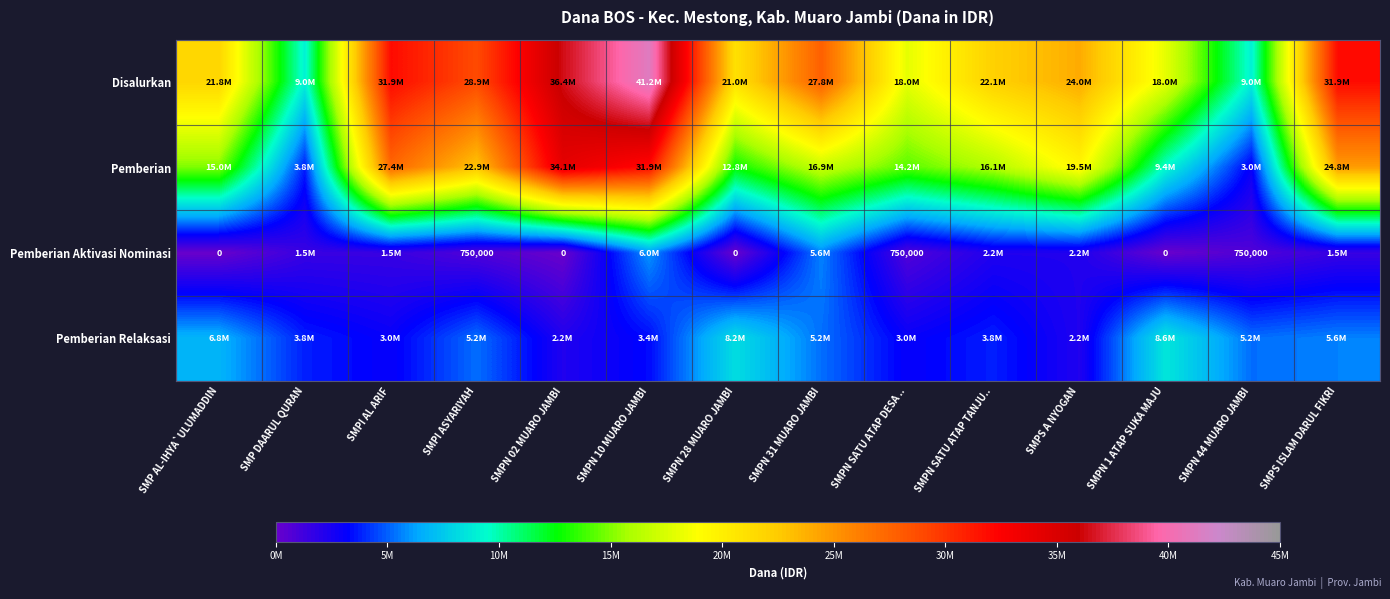

At how many categories does at least one series exceed 16180442?

12